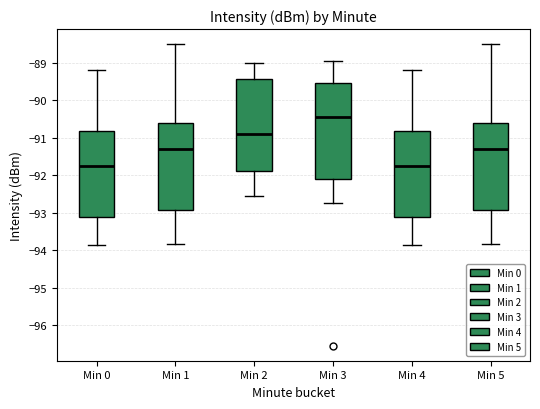

Where does the upper whisker of the box for Min 2 end on the y-axis? The values are not printed on the chart, so give them approximately, as read against the axis.

-89.0